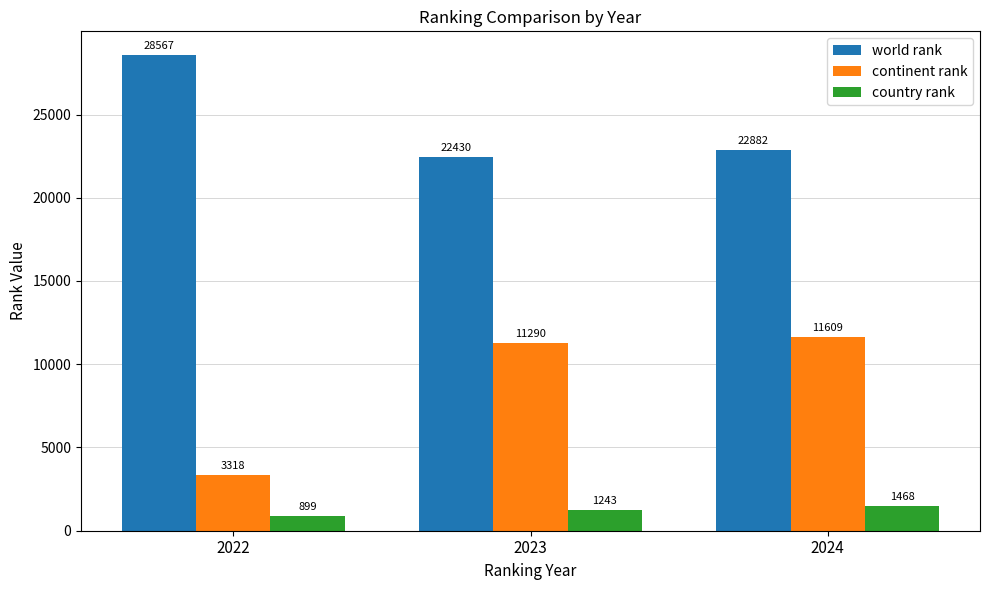

Reading left to right, extract all data points from this chart.

world rank: 28567	22430	22882
continent rank: 3318	11290	11609
country rank: 899	1243	1468